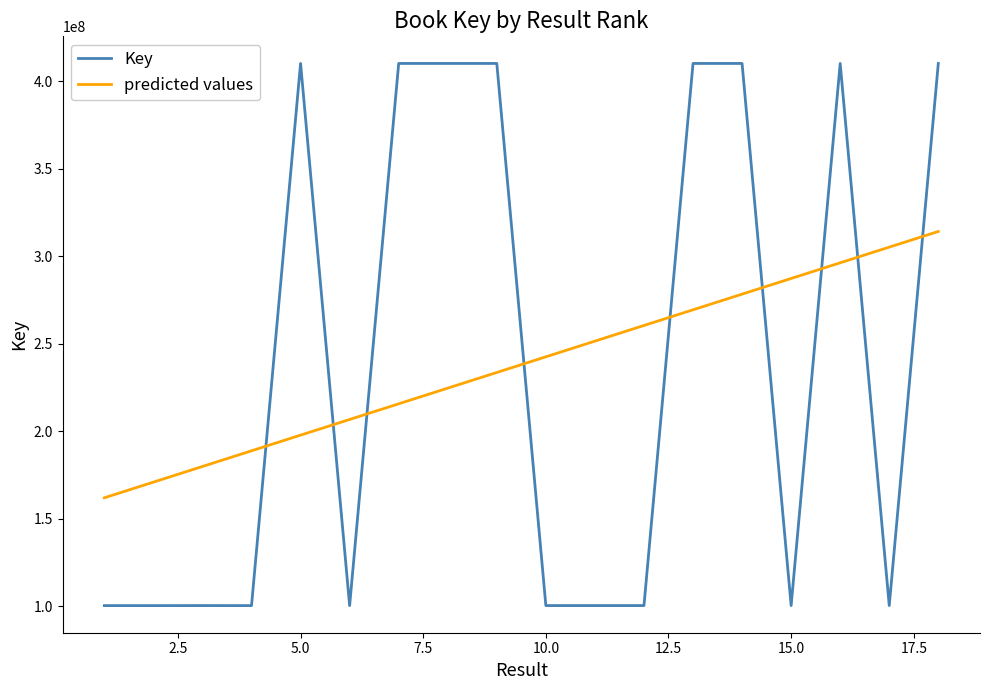

Rank the series by their maximum value, from lowest to highest.

predicted values, Key